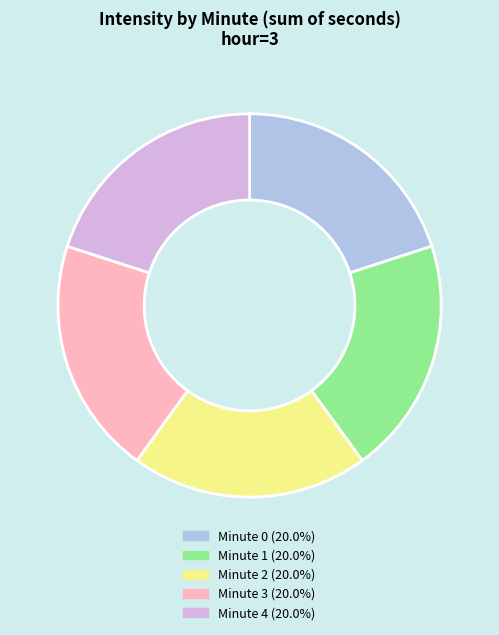

Count the number of slices in the pie.

5